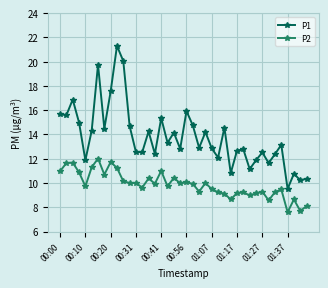

Rank the series by their average value, from lowest to highest.

P2, P1